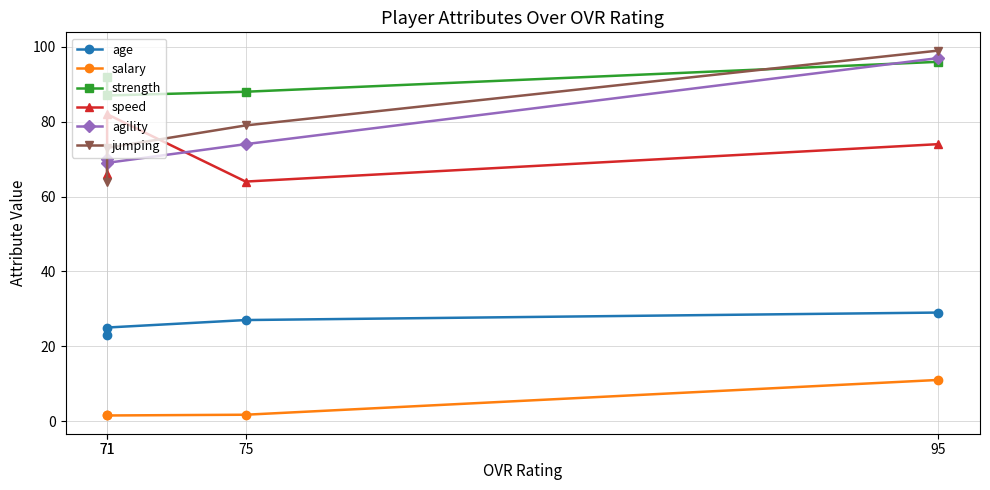

True or false: agility and salary intersect in this chart.

False